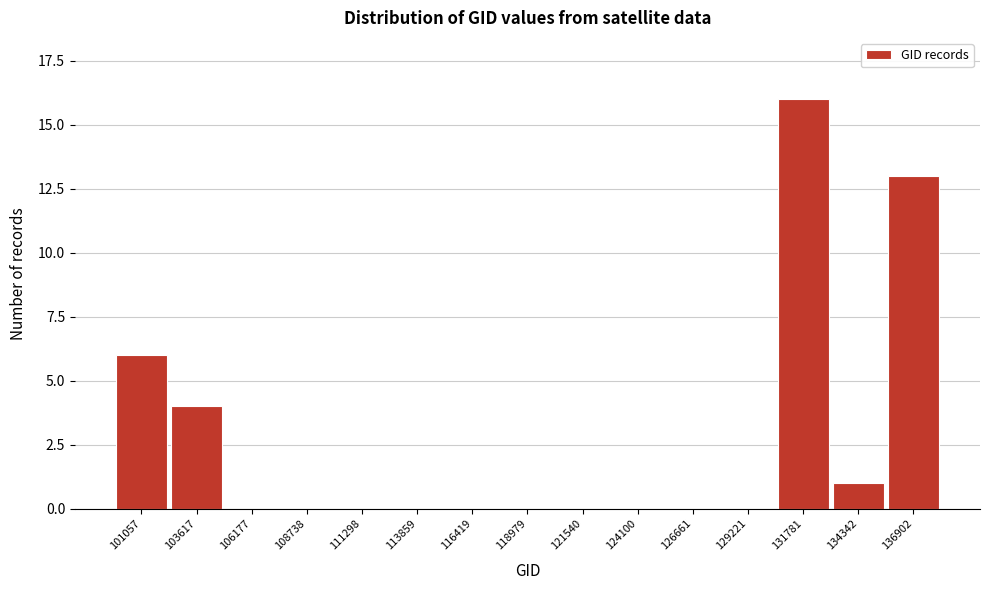

Reading right to left, transcribe all the data shown in this chart.

136902=13	134342=1	131781=16	129221=0	126661=0	124100=0	121540=0	118979=0	116419=0	113859=0	111298=0	108738=0	106177=0	103617=4	101057=6